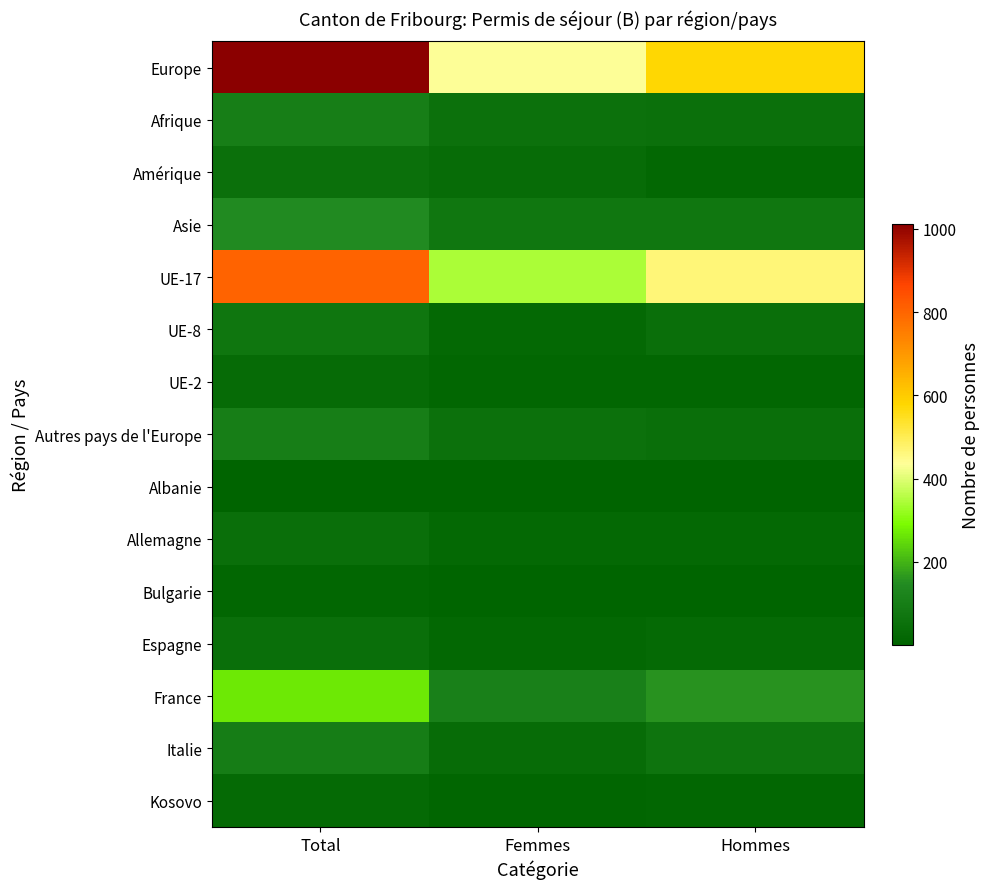

How many distinct data groups are displayed?

15